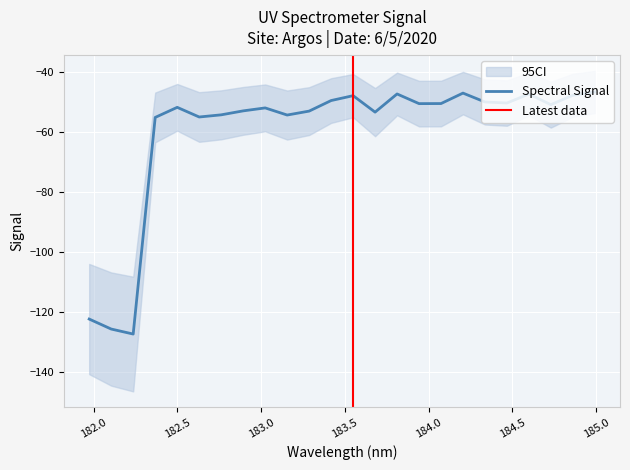

Reading left to right, list all the values displayed in this chart.

-122.4	-125.7	-127.4	-55.2	-51.9	-55.1	-54.4	-53.1	-52.1	-54.4	-53.1	-49.6	-48.0	-53.5	-47.4	-50.6	-50.6	-47.1	-50.1	-50.4	-47.5	-51.0	-47.9	-46.8